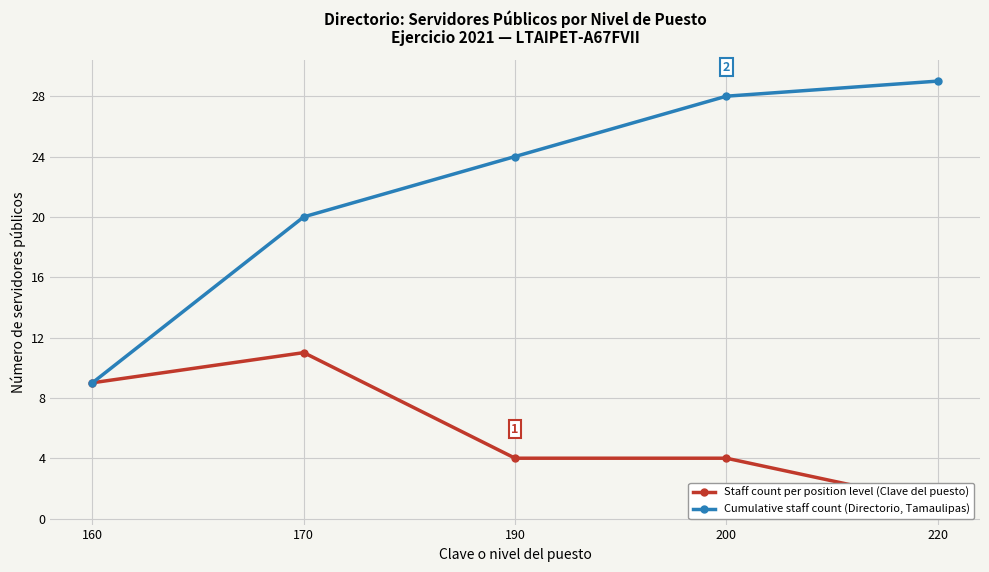

At which category is the sum across all series the highest?

200